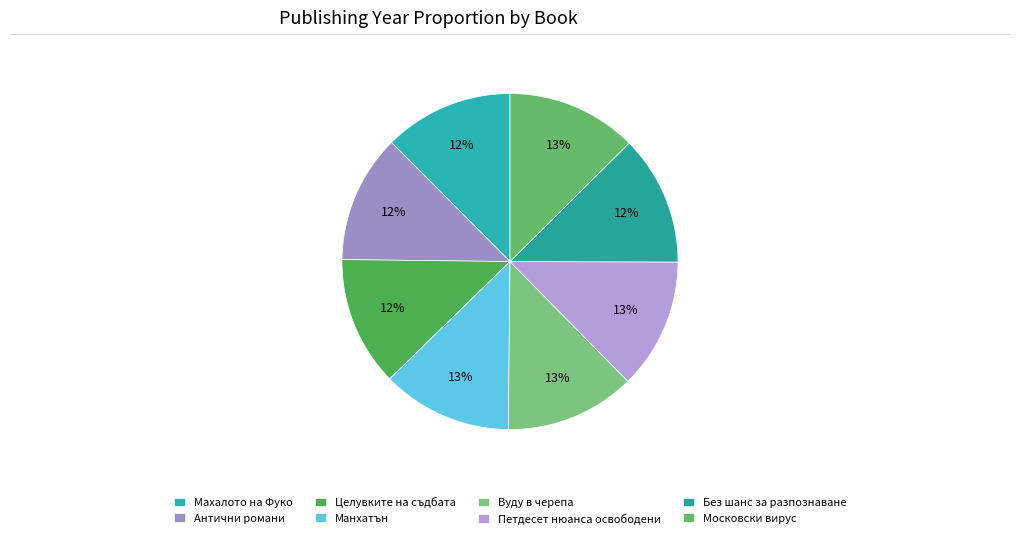

Which slice is the largest?

Петдесет нюанса освободени